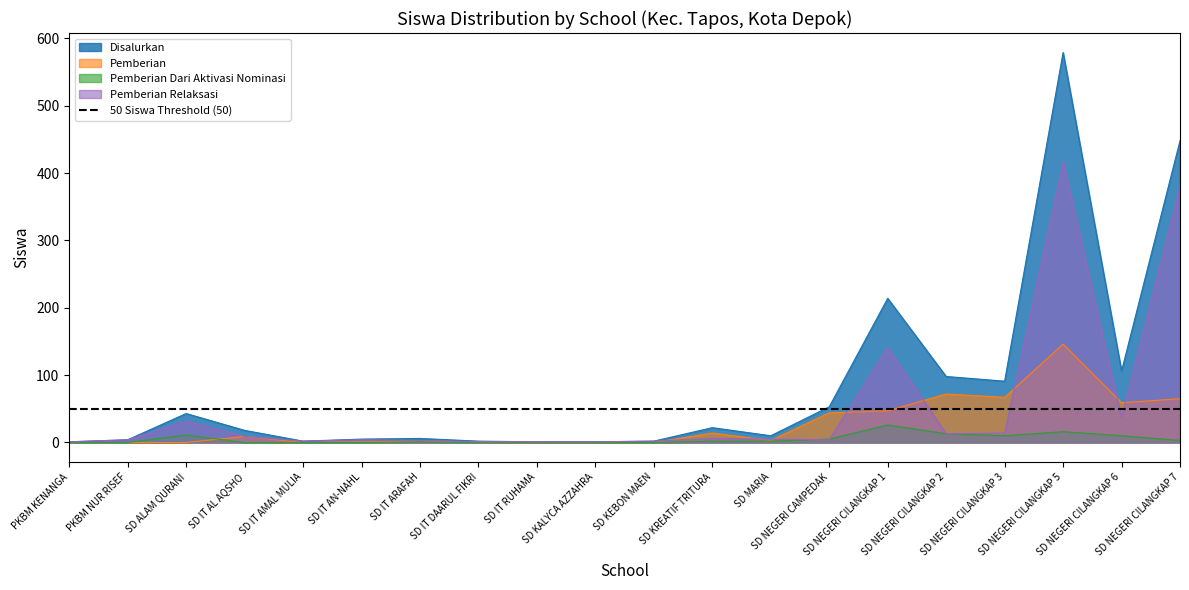

Rank the series at SD KEBON MAEN from highest to lowest value.

Disalurkan, Pemberian Relaksasi, Pemberian, Pemberian Aktivasi